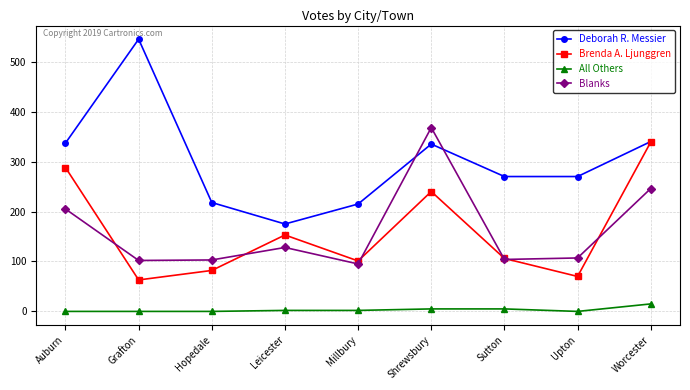

Which series has the largest range (max minus min)?

Deborah R. Messier